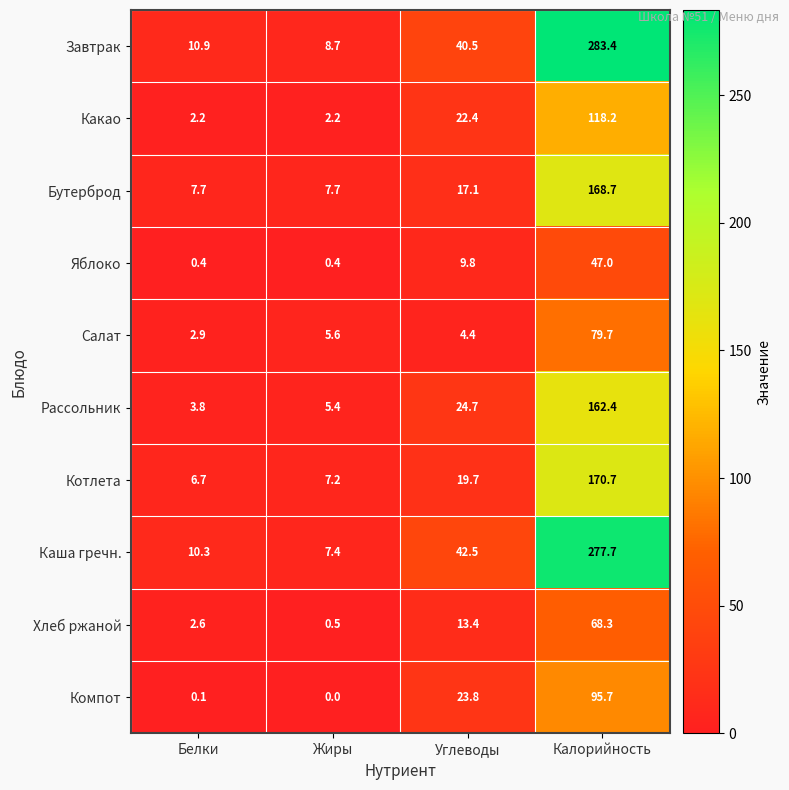

The Рассольник series shows 9.4 at Углеводы. True or false?

False